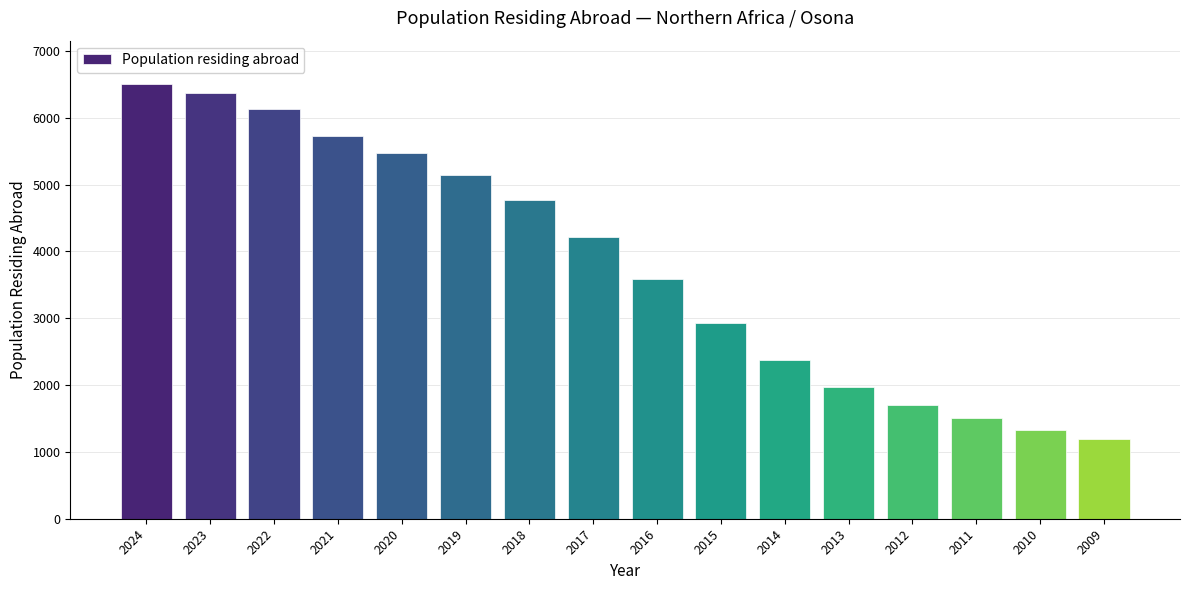

List the labels in order of value, smallest first.

2009, 2010, 2011, 2012, 2013, 2014, 2015, 2016, 2017, 2018, 2019, 2020, 2021, 2022, 2023, 2024